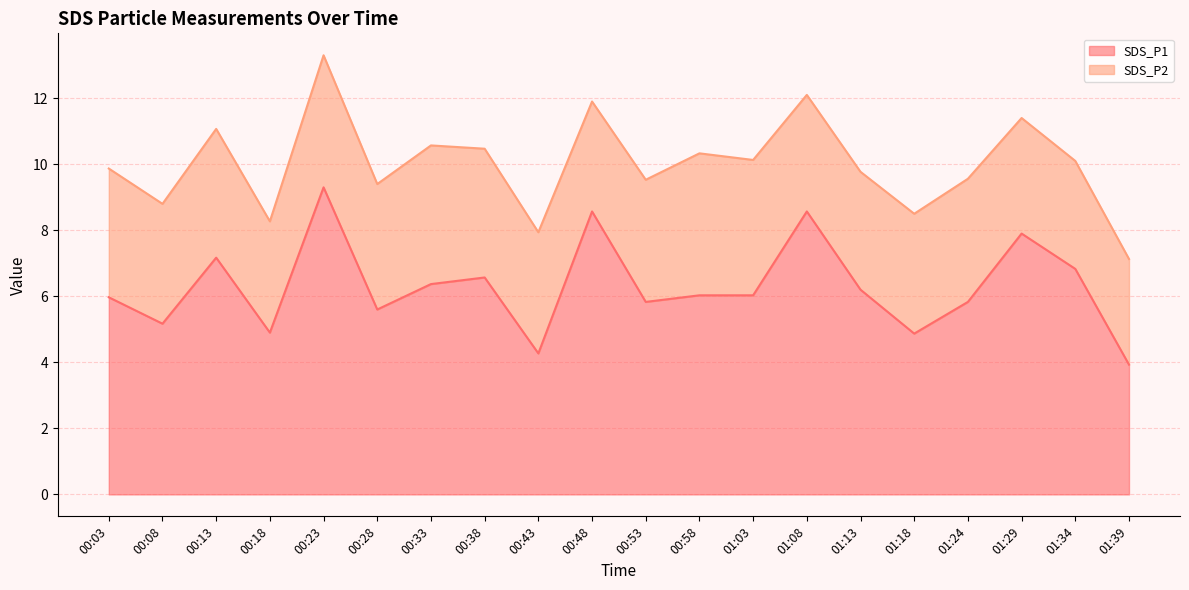

Reading right to left, extract all data points from this chart.

01:39=3.9	01:34=6.8	01:29=7.9	01:24=5.8	01:18=4.9	01:13=6.2	01:08=8.6	01:03=6.0	00:58=6.0	00:53=5.8	00:48=8.6	00:43=4.3	00:38=6.6	00:33=6.4	00:28=5.6	00:23=9.3	00:18=4.9	00:13=7.2	00:08=5.2	00:03=6.0